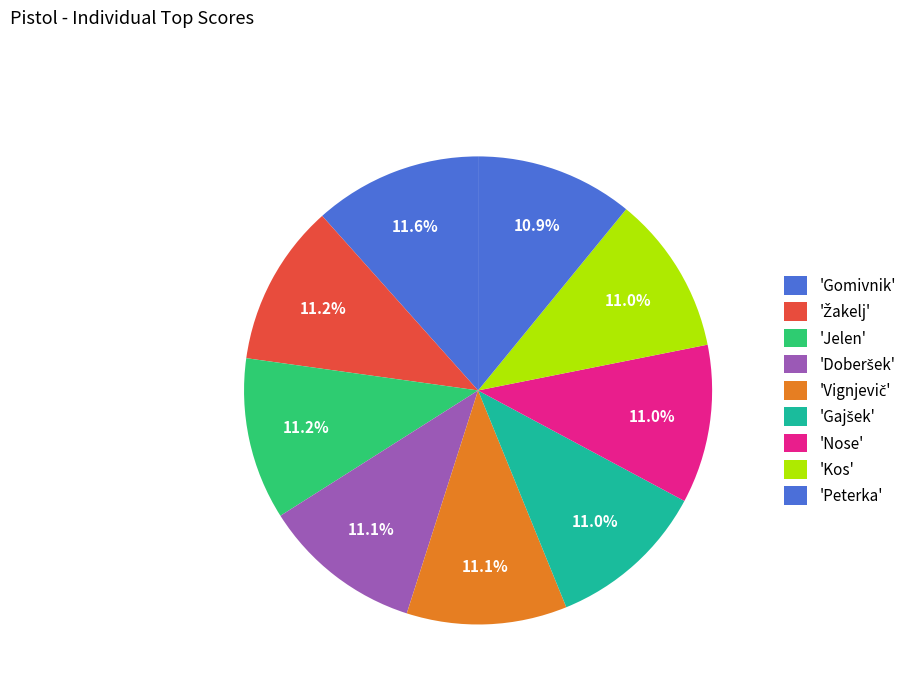

Is there any slice that represents more than half of the pie?

No